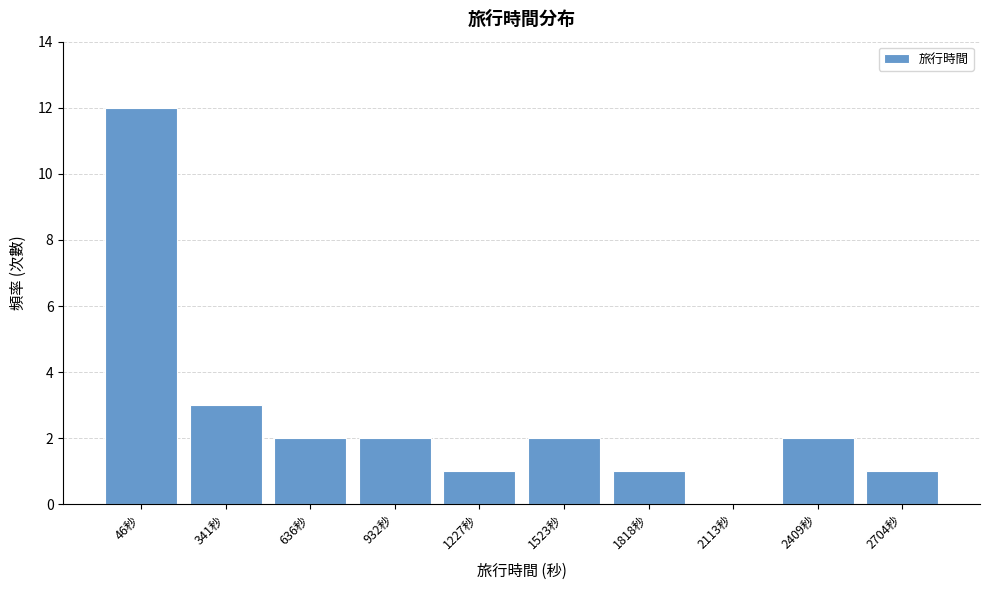

Reading left to right, list all the values displayed in this chart.

46秒=12	341秒=3	636秒=2	932秒=2	1227秒=1	1523秒=2	1818秒=1	2113秒=0	2409秒=2	2704秒=1